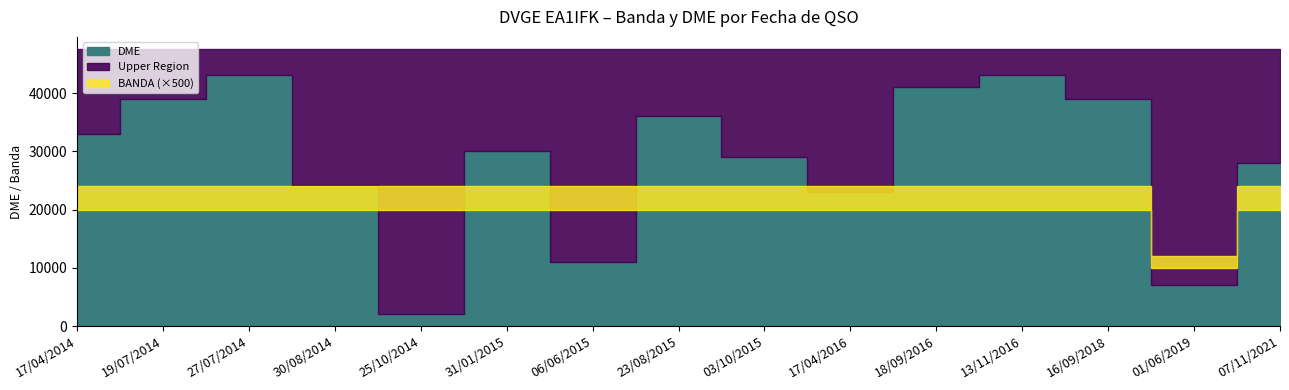

What is the difference between the highest and lowest values at 23/08/2015?

35986